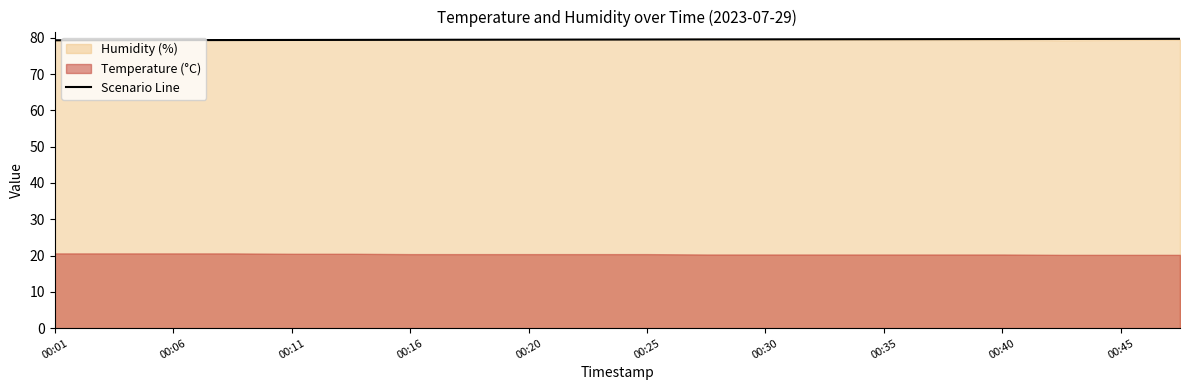

The value of Scenario Line at 00:40 is 79.6. True or false?

True